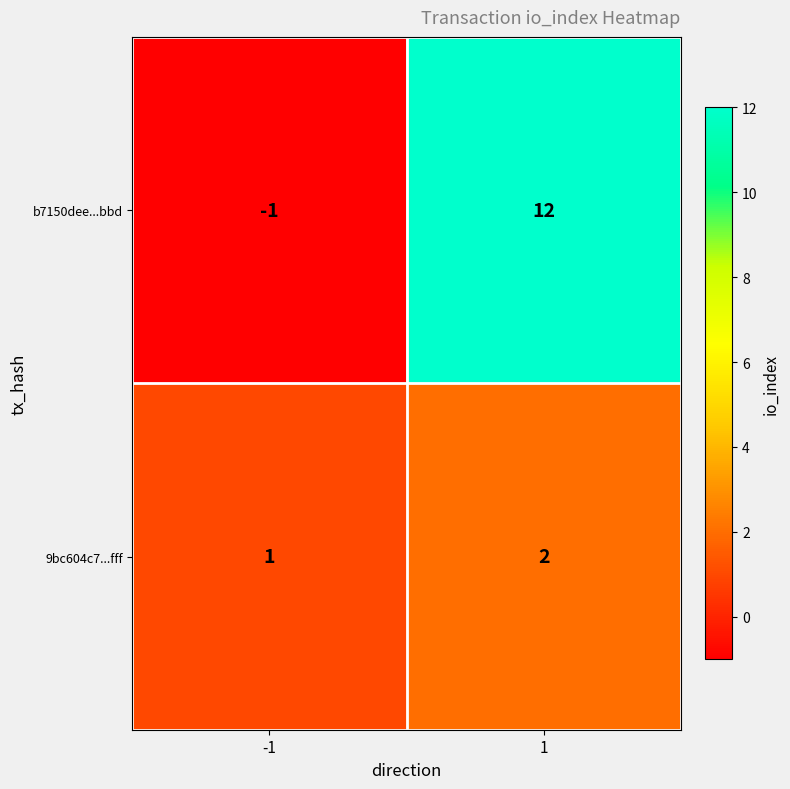

What is the sum of all 9bc604c7...fff values?

3